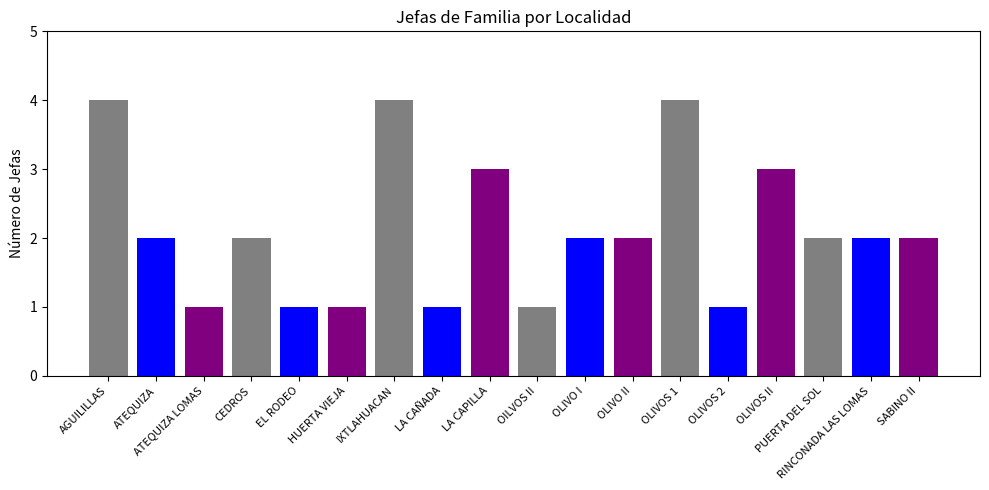

What is the value of the 14th bar from the left?

1